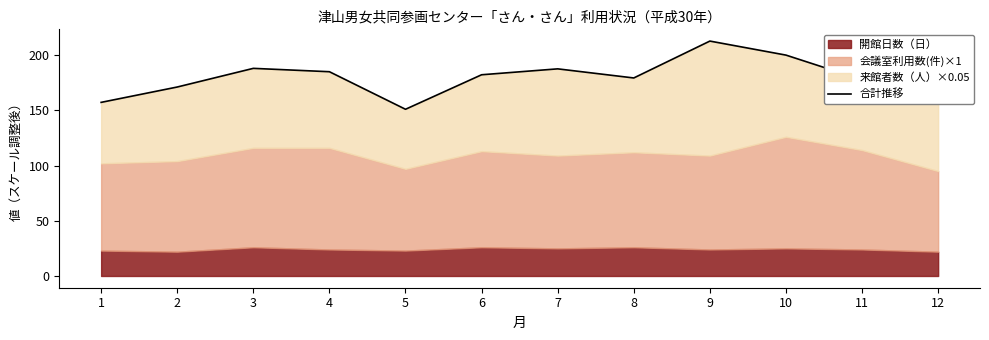

Reading left to right, list all the values displayed in this chart.

157.2	171.1	188.0	184.9	150.9	182.2	187.6	179.3	212.7	200.0	177.7	158.2